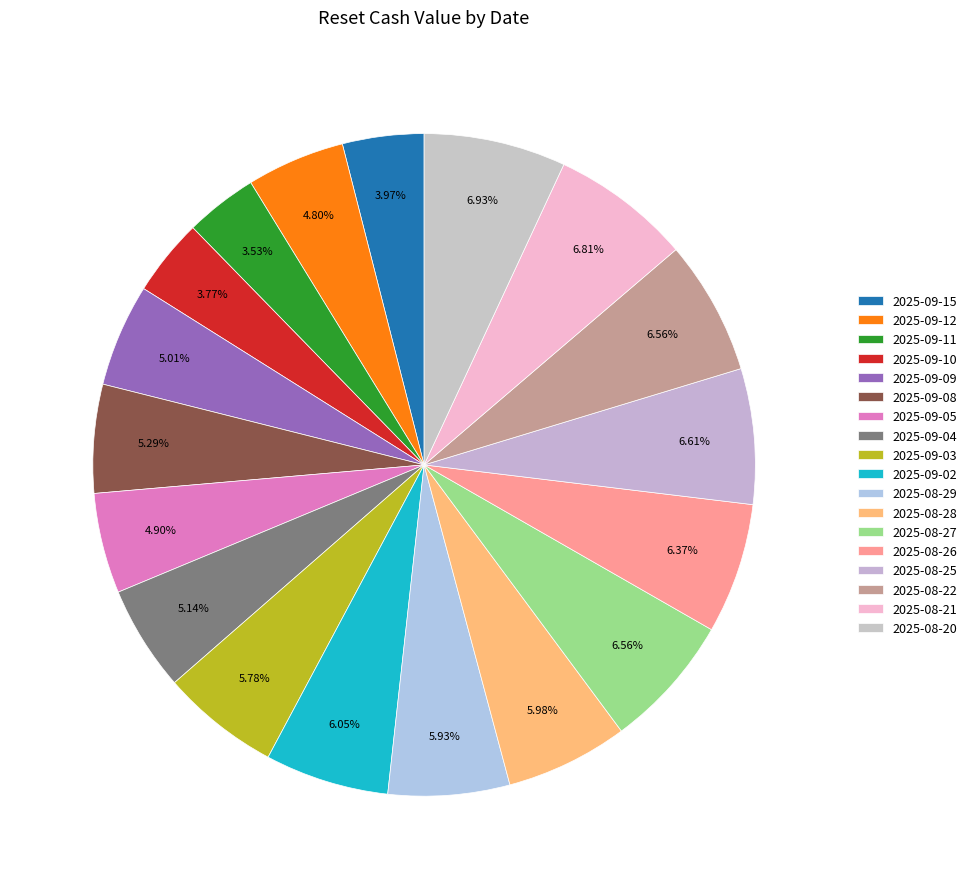

To the nearest percent, what is the combined percentage of 2025-09-11 and 2025-09-15?

8%